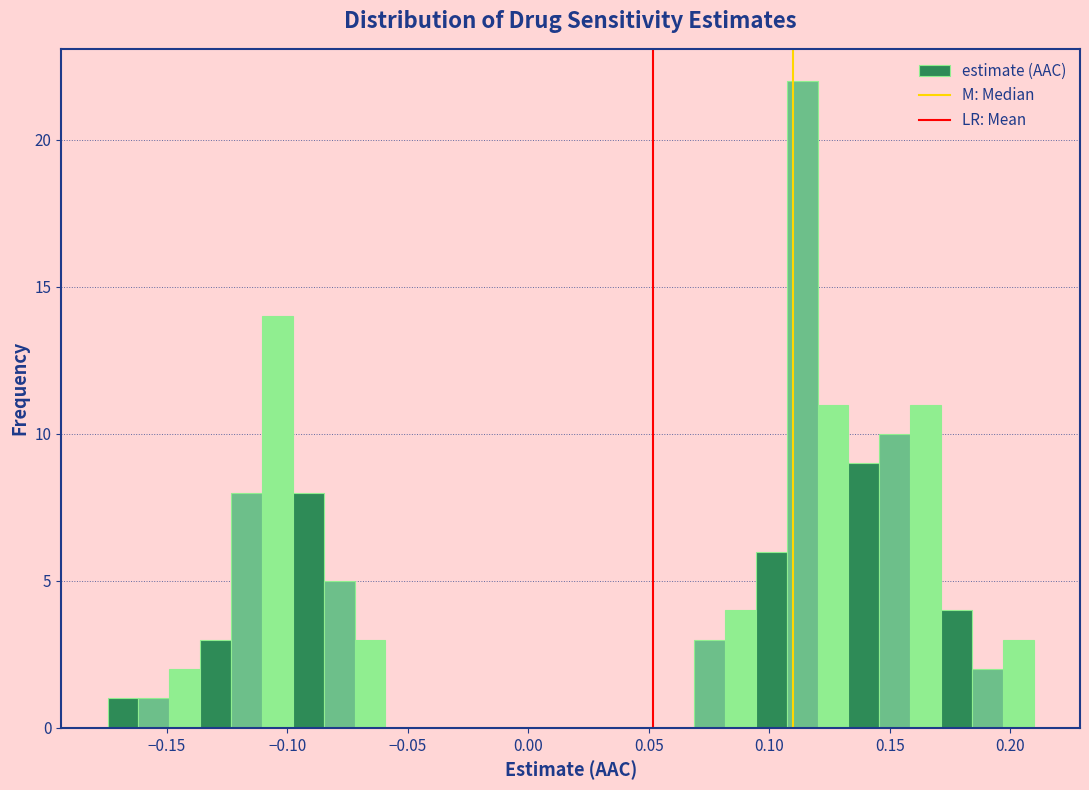

Read against the x-axis, roughly where is the centre of the tallest bar?

0.115